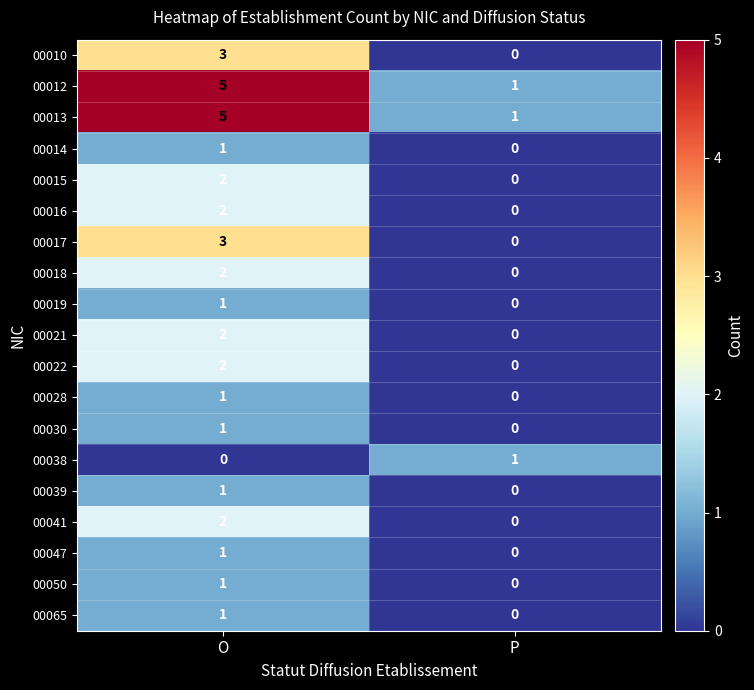

What is the greatest value displayed?

5